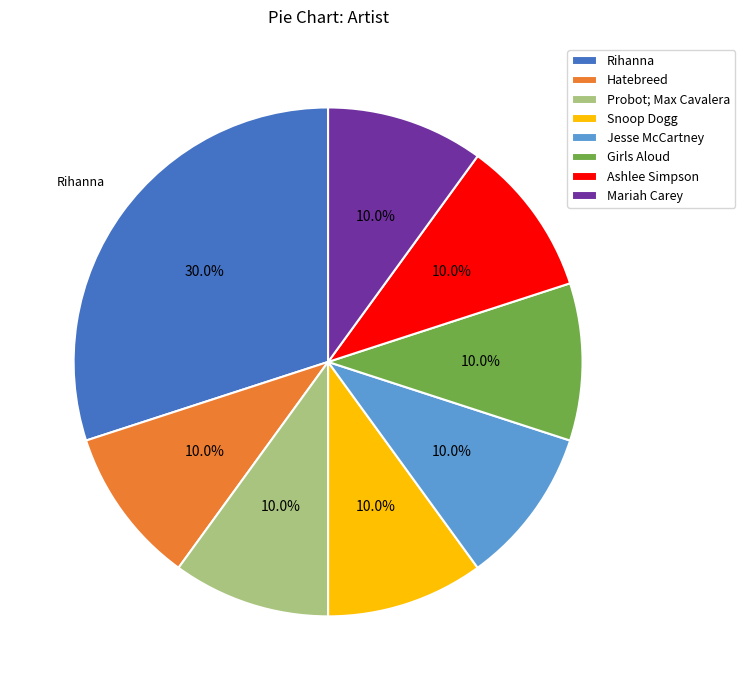

What is the total percentage of Rihanna and Jesse McCartney?

40.0%